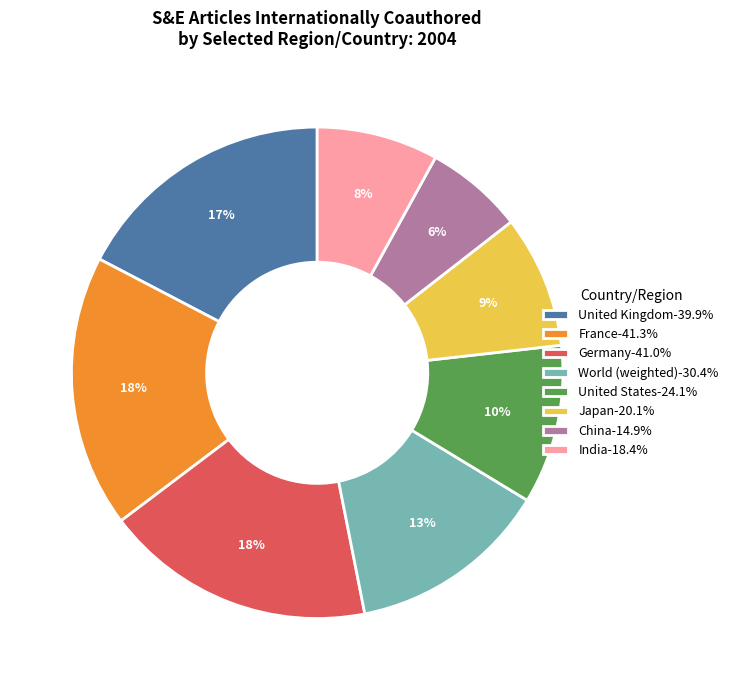

Which slice is the smallest?

China